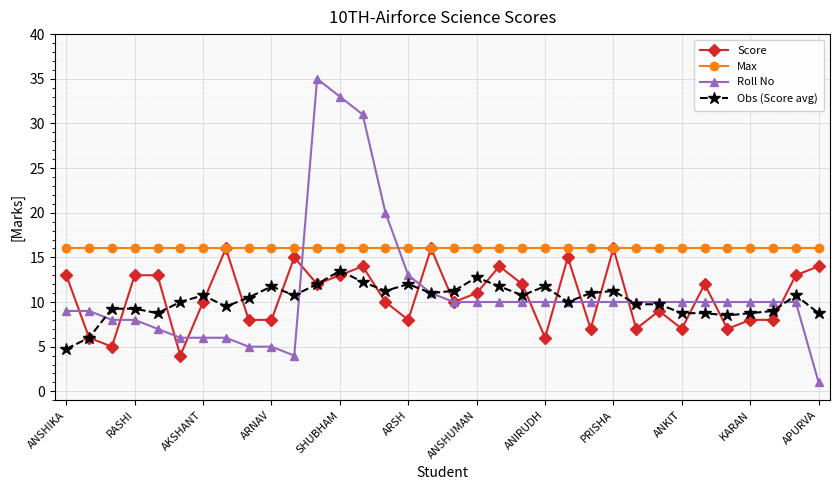

Which series has the widest spread of values?

Roll No